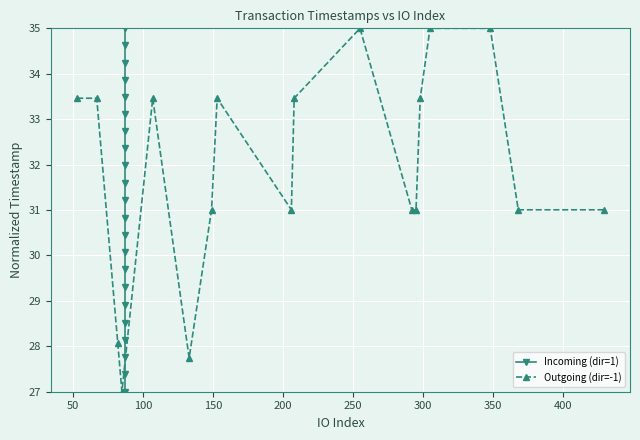

What is the minimum value for Outgoing (dir=-1)?

27.0